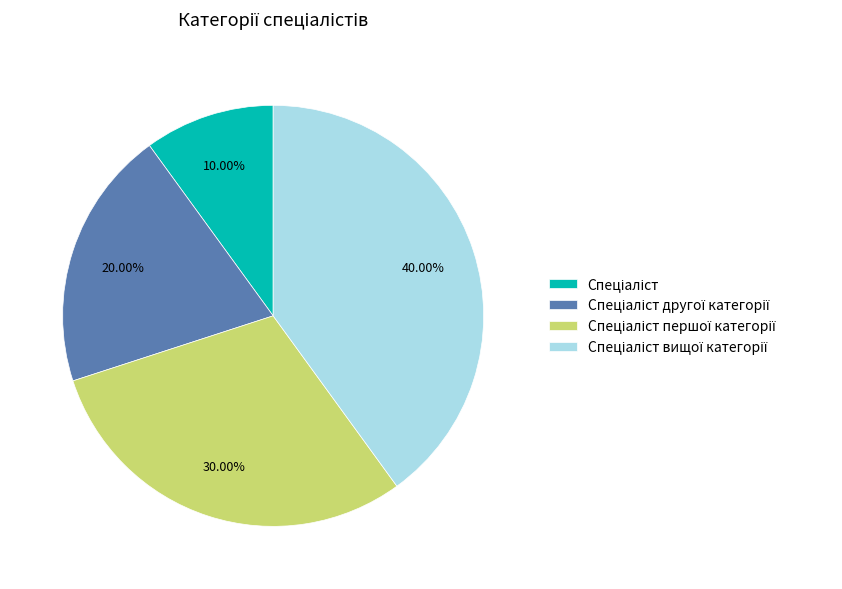

How many segments does this pie chart have?

4